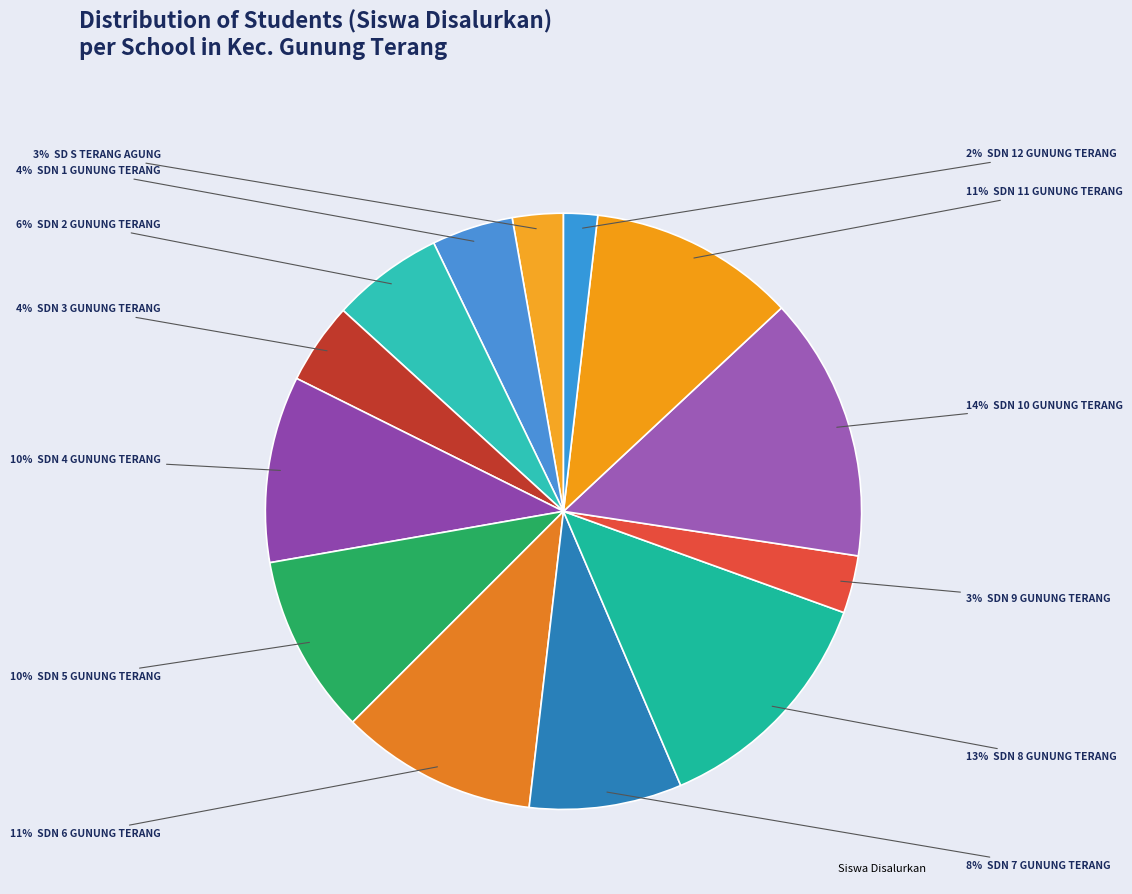

How many segments does this pie chart have?

13